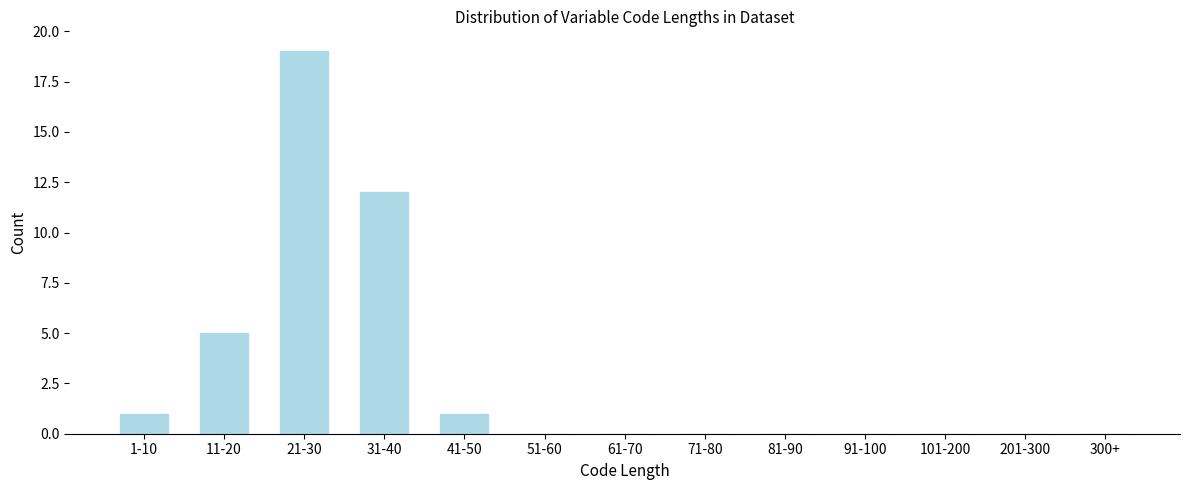

Reading left to right, extract all data points from this chart.

1-10=1	11-20=5	21-30=19	31-40=12	41-50=1	51-60=0	61-70=0	71-80=0	81-90=0	91-100=0	101-200=0	201-300=0	300+=0